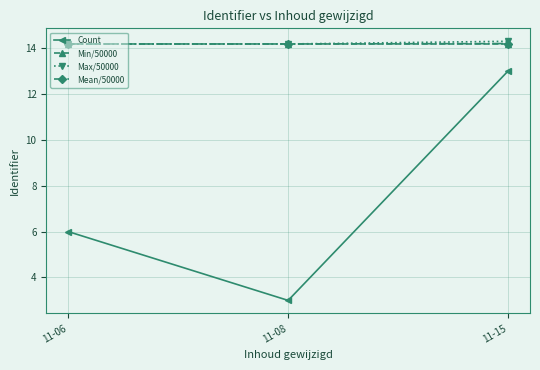

Reading right to left, list all the values displayed in this chart.

Count: 13.0	3.0	6.0
Min/50000: 14.2	14.2	14.2
Max/50000: 14.3	14.2	14.2
Mean/50000: 14.2	14.2	14.2